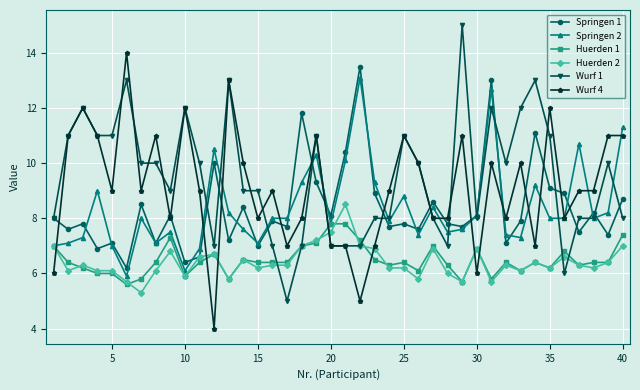

What is the value of the Wurf 4 point at the 4th from the left?

11.0